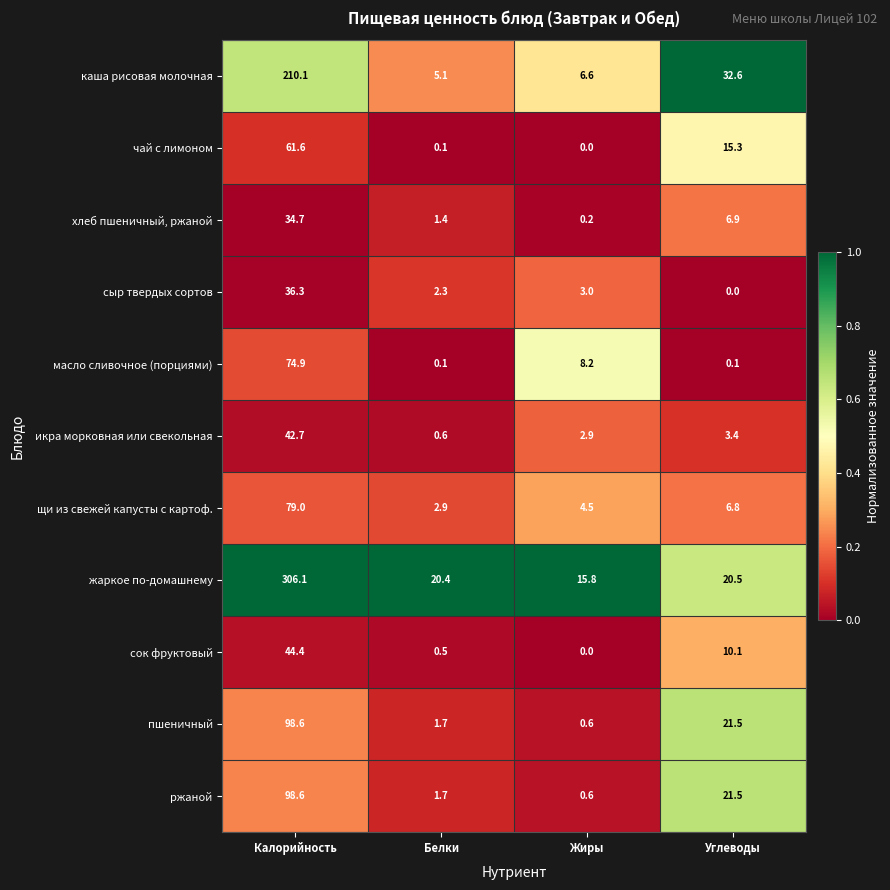

At which label does чай с лимоном reach its minimum?

Жиры